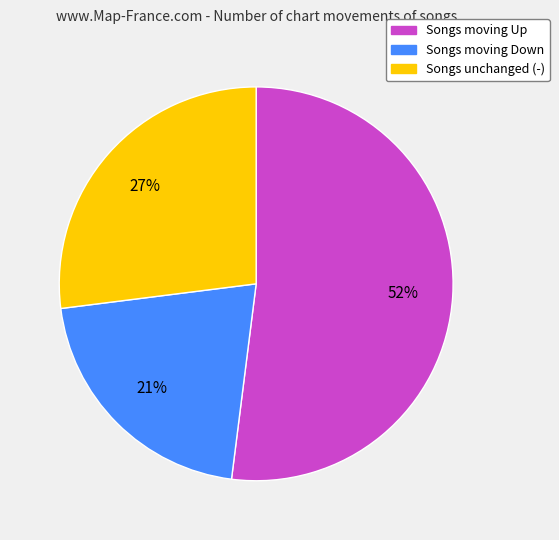

Rank the categories by value from highest to lowest.

Songs moving Up, Songs unchanged (-), Songs moving Down